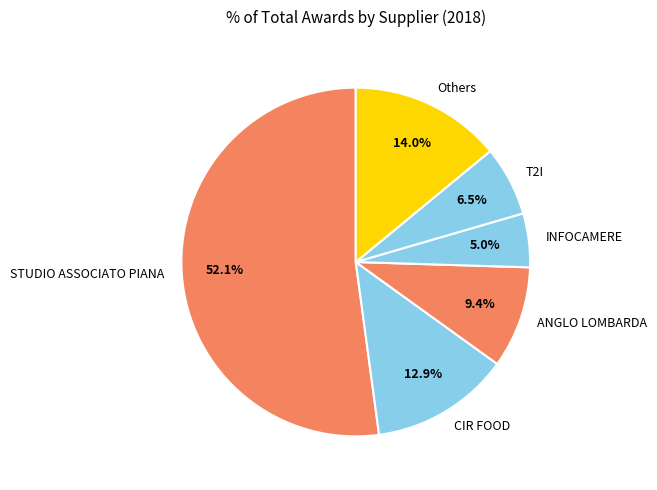

What is the largest slice in the pie chart?

STUDIO ASSOCIATO PIANA